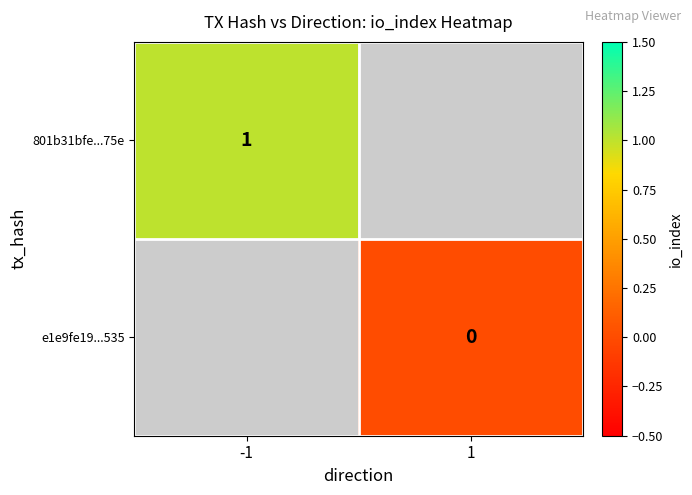

The 801b31bfe...75e series shows 1 at -1. True or false?

True